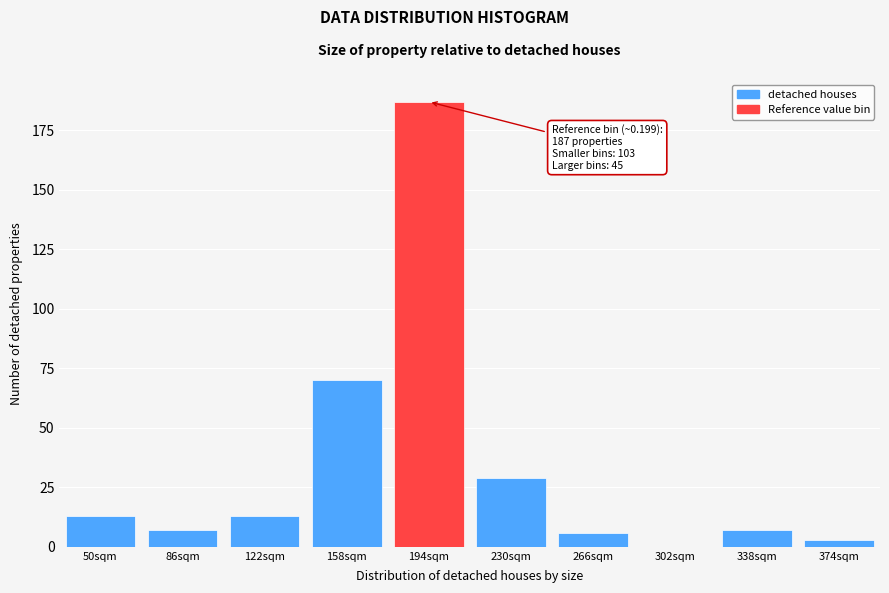

Reading left to right, extract all data points from this chart.

50sqm=13	86sqm=7	122sqm=13	158sqm=70	194sqm=187	230sqm=29	266sqm=6	302sqm=0	338sqm=7	374sqm=3